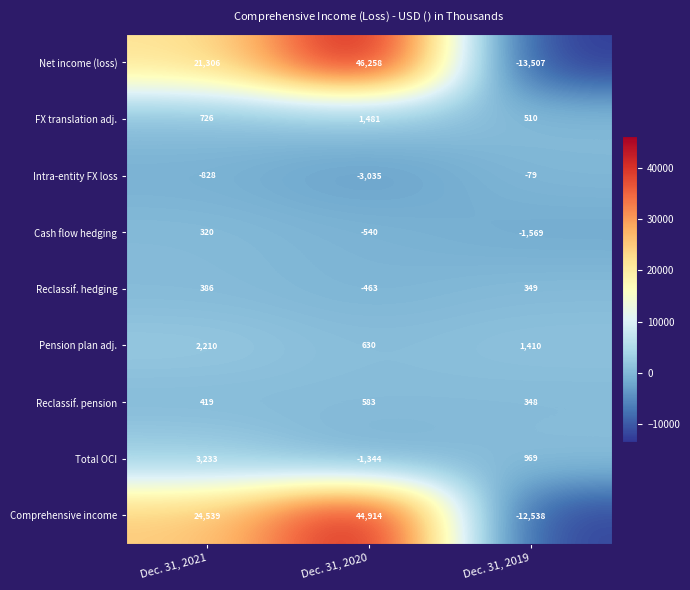

Reading left to right, what are all the values shown in this chart?

Net income (loss): Dec. 31, 2021=21306	Dec. 31, 2020=46258	Dec. 31, 2019=-13507
FX translation adj.: Dec. 31, 2021=726	Dec. 31, 2020=1481	Dec. 31, 2019=510
Intra-entity FX loss: Dec. 31, 2021=-828	Dec. 31, 2020=-3035	Dec. 31, 2019=-79
Cash flow hedging: Dec. 31, 2021=320	Dec. 31, 2020=-540	Dec. 31, 2019=-1569
Reclassif. hedging: Dec. 31, 2021=386	Dec. 31, 2020=-463	Dec. 31, 2019=349
Pension plan adj.: Dec. 31, 2021=2210	Dec. 31, 2020=630	Dec. 31, 2019=1410
Reclassif. pension: Dec. 31, 2021=419	Dec. 31, 2020=583	Dec. 31, 2019=348
Total OCI: Dec. 31, 2021=3233	Dec. 31, 2020=-1344	Dec. 31, 2019=969
Comprehensive income: Dec. 31, 2021=24539	Dec. 31, 2020=44914	Dec. 31, 2019=-12538